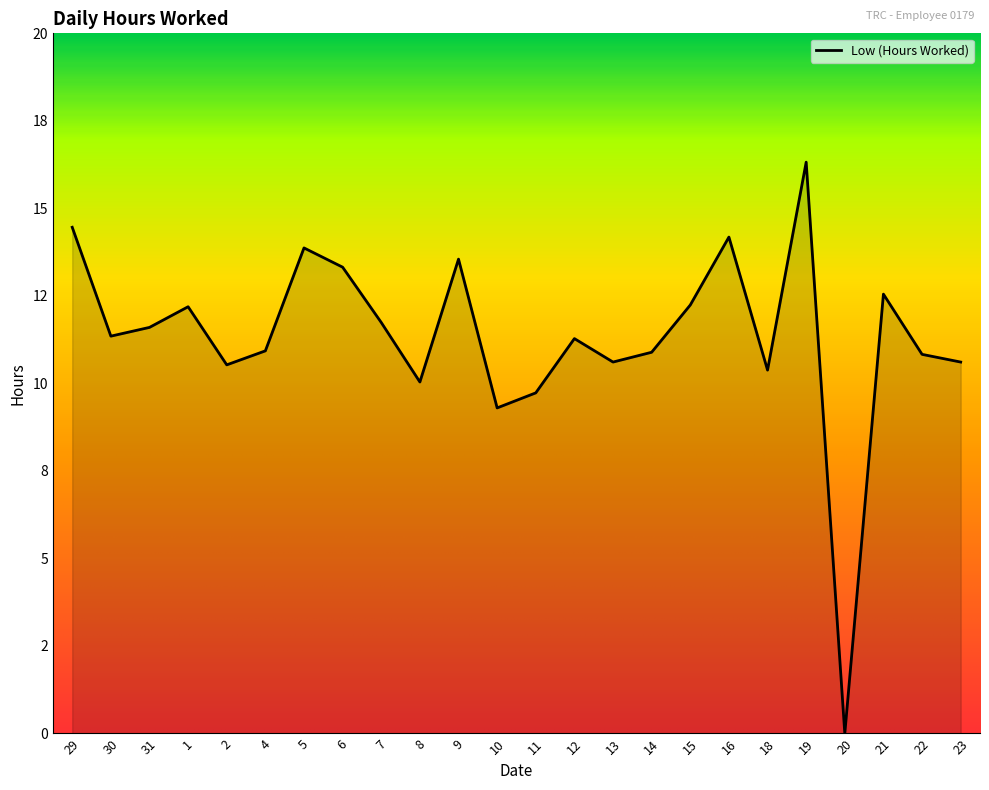

What is the difference between the values at 2 and 1?

1.7